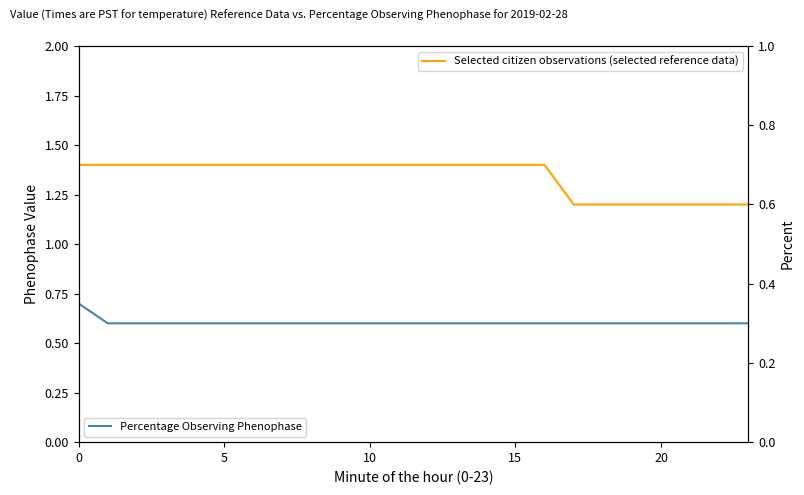

Is it true that Percentage Observing Phenophase equals 1.0 at 18?

False